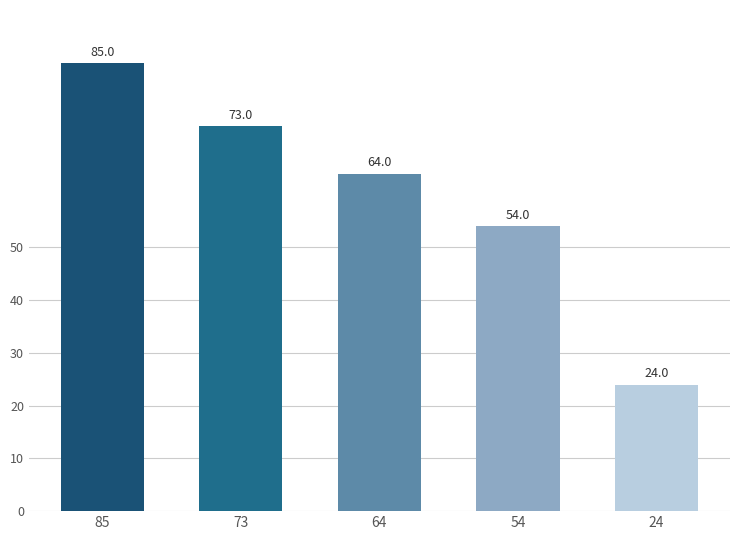

How many series are shown in this chart?

1